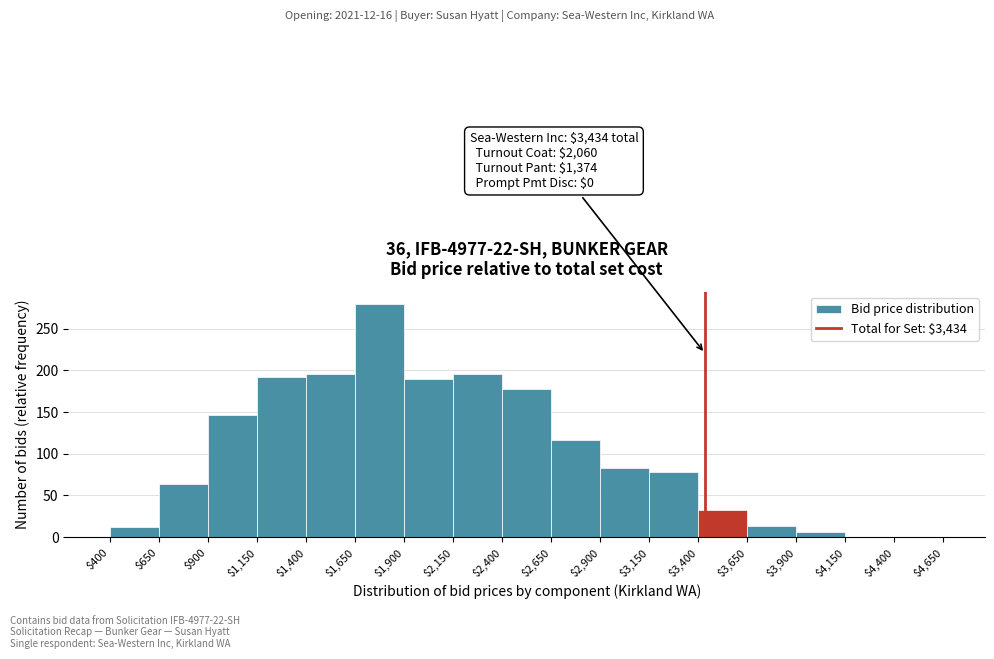

Over which range of the x-axis is the bar tallest?

$1,650 to $1,900